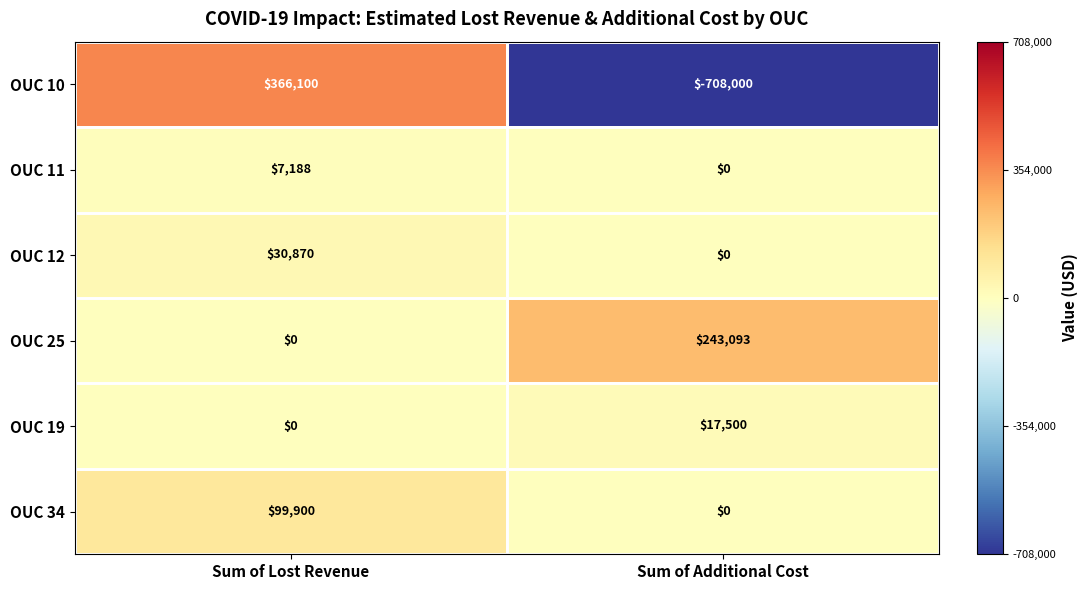

Rank the series by their maximum value, from lowest to highest.

OUC 11, OUC 19, OUC 12, OUC 34, OUC 25, OUC 10